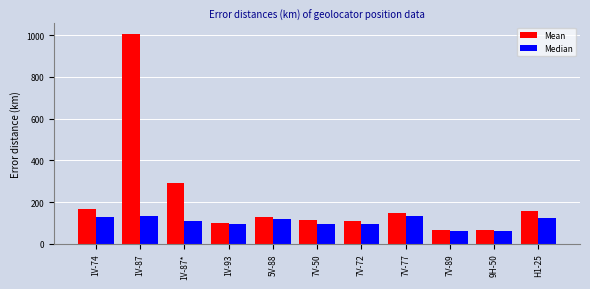

What is the maximum value shown in the chart?

1006.1